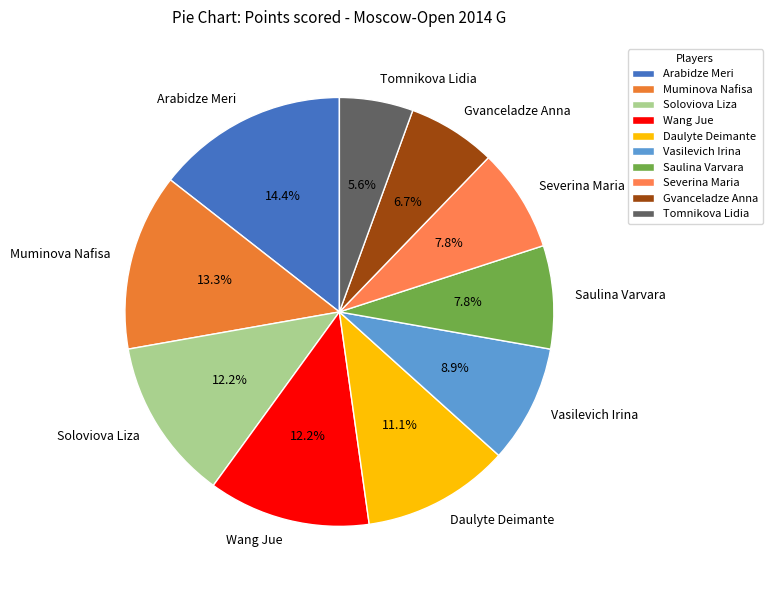

True or false: Muminova Nafisa accounts for 1% of the total.

False